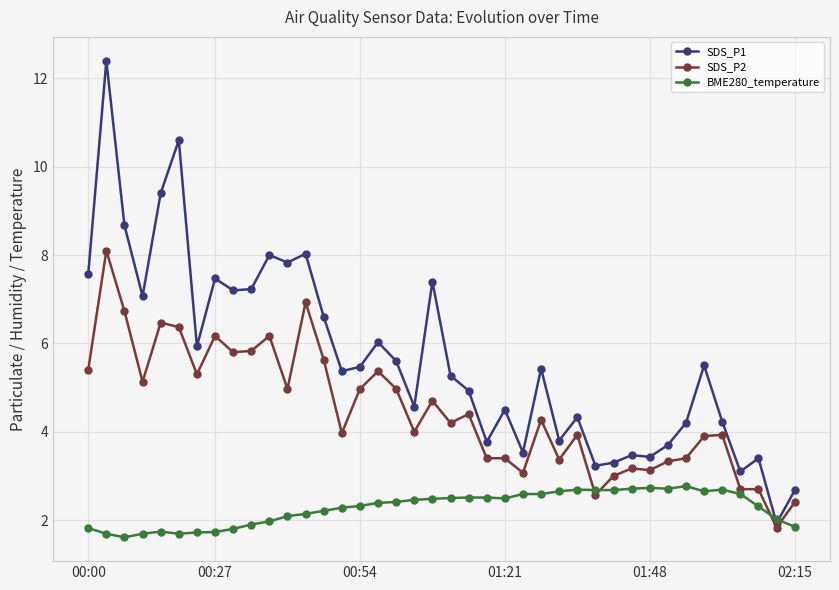

Which series has the largest range (max minus min)?

SDS_P1